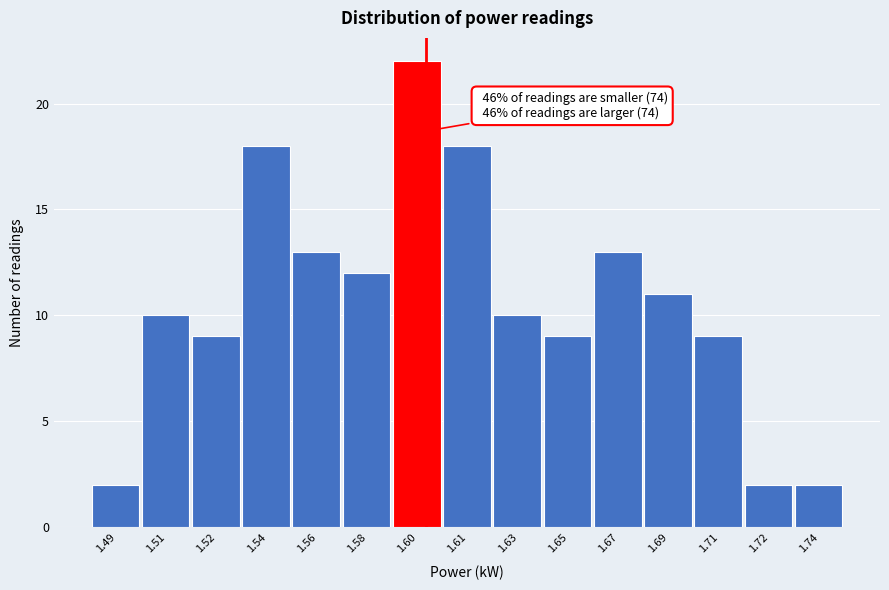

Reading left to right, transcribe all the data shown in this chart.

2	10	9	18	13	12	22	18	10	9	13	11	9	2	2